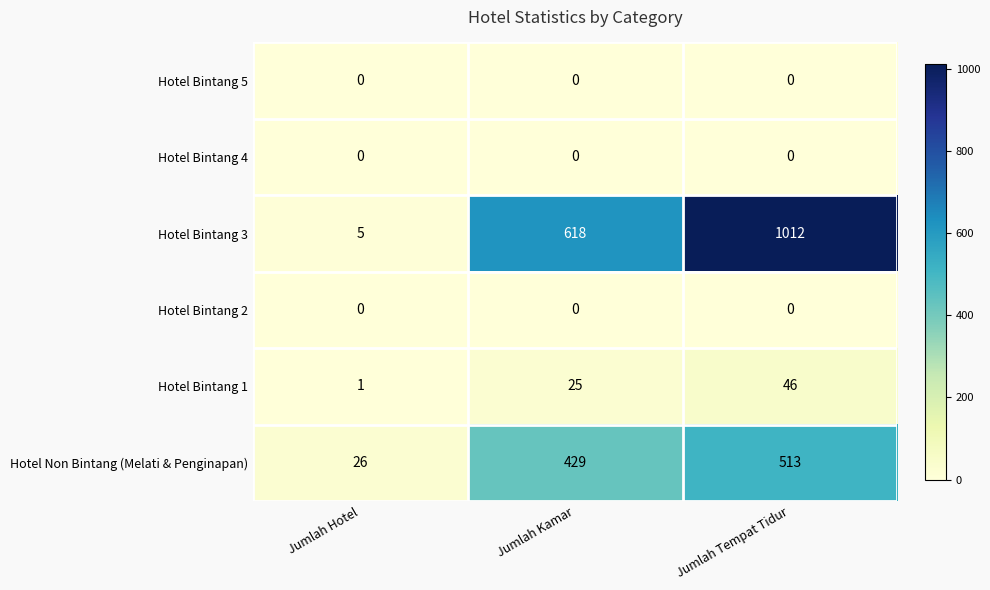

Which series changed the most between Jumlah Kamar and Jumlah Tempat Tidur?

Hotel Bintang 3